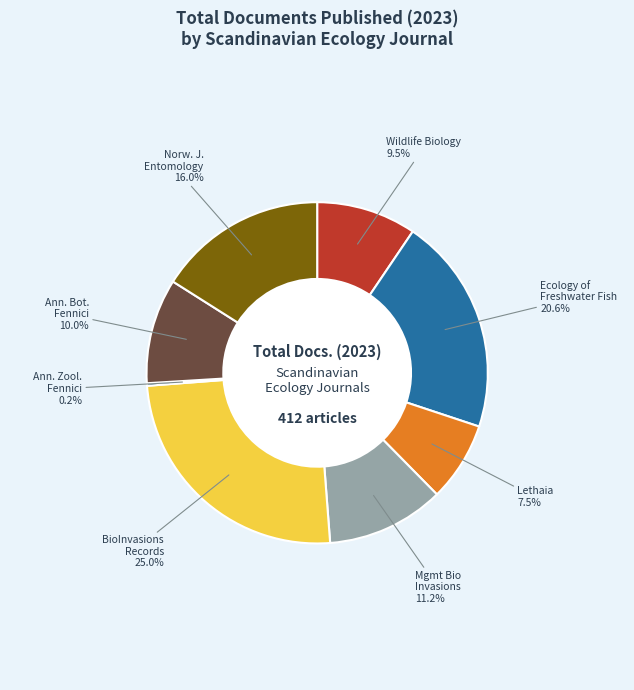

Is there a majority slice in this chart?

No